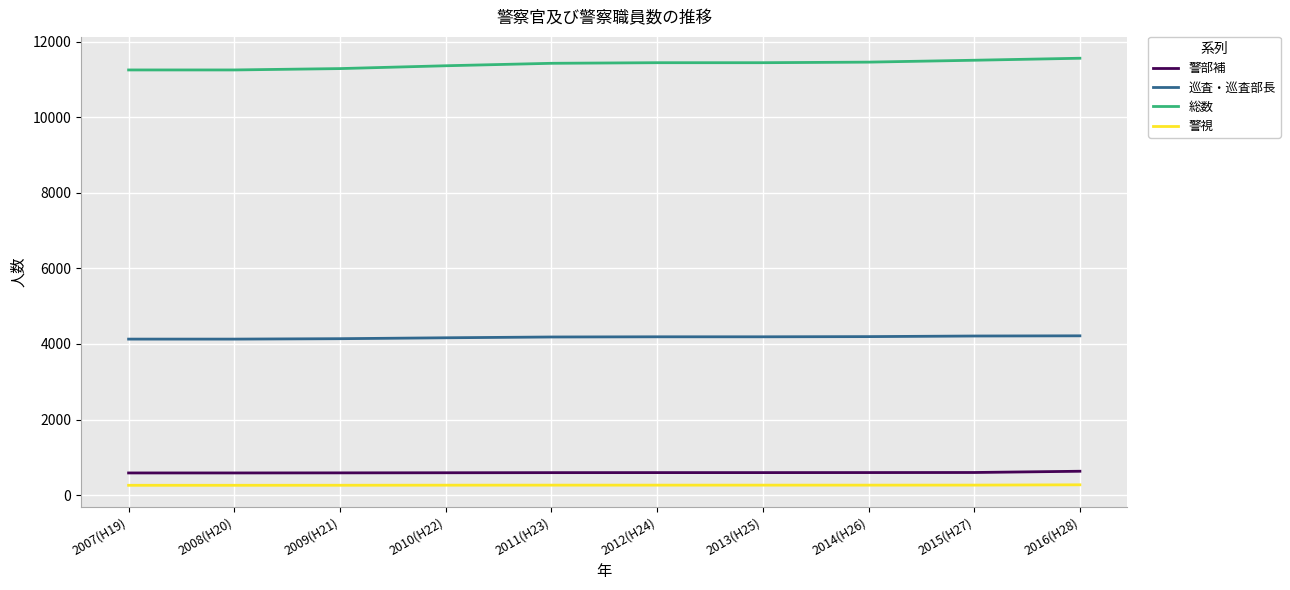

What is the spread (max minus min) of values at 2016(H28)?

11295